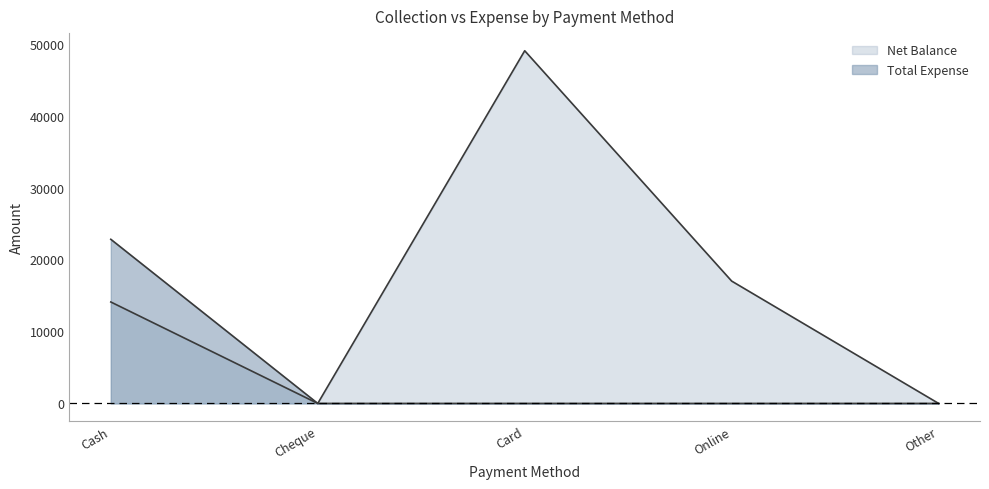

Does the chart display data point markers on the line(s)?

No